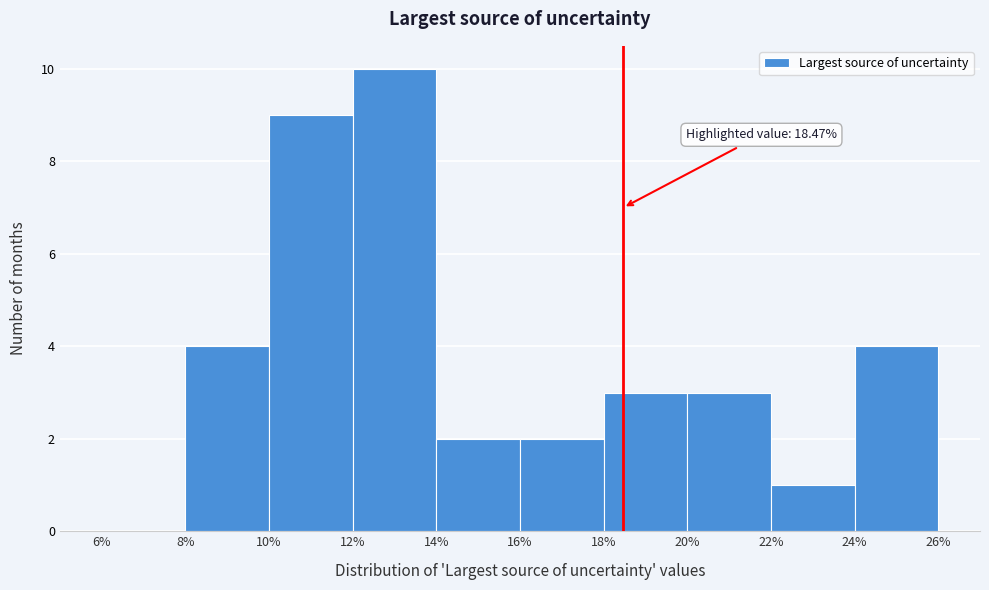

Which range on the x-axis has the tallest bar?

12% to 14%